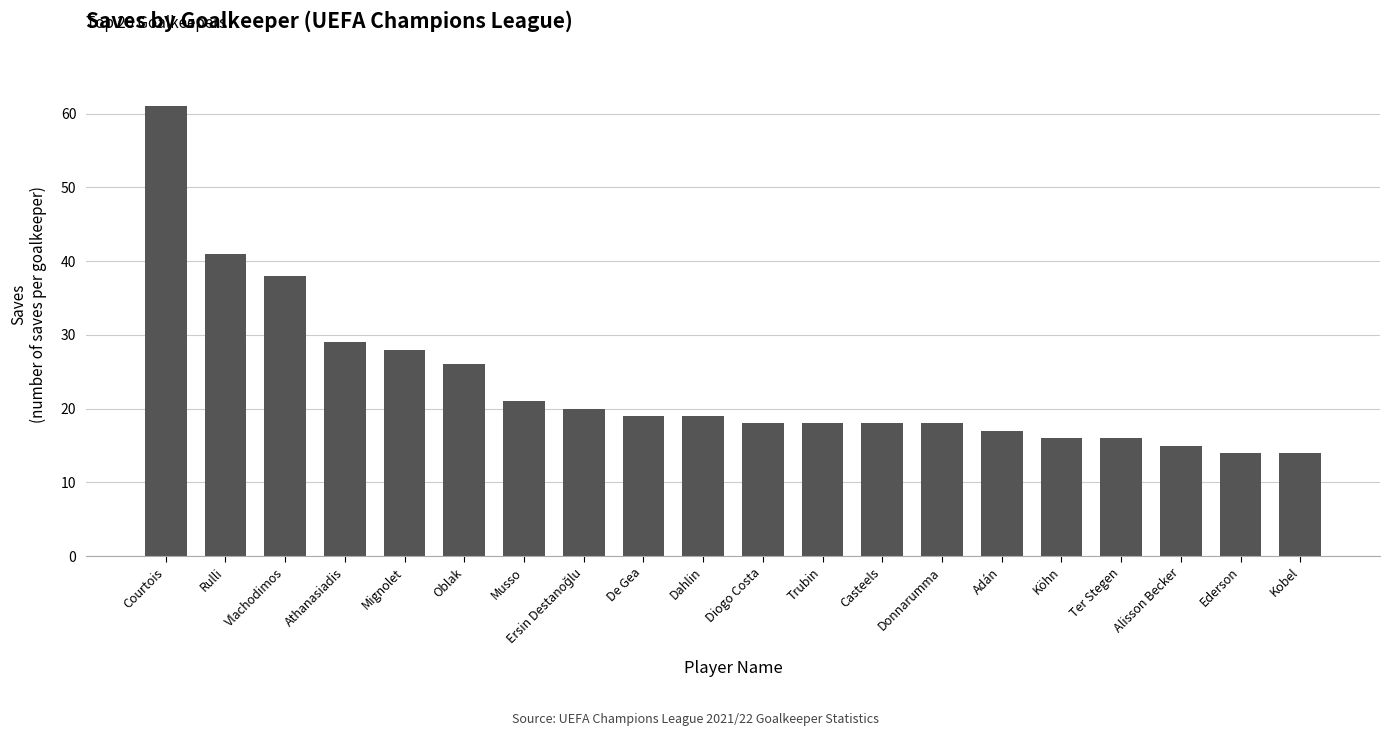

Which category has the highest value across all series?

Courtois